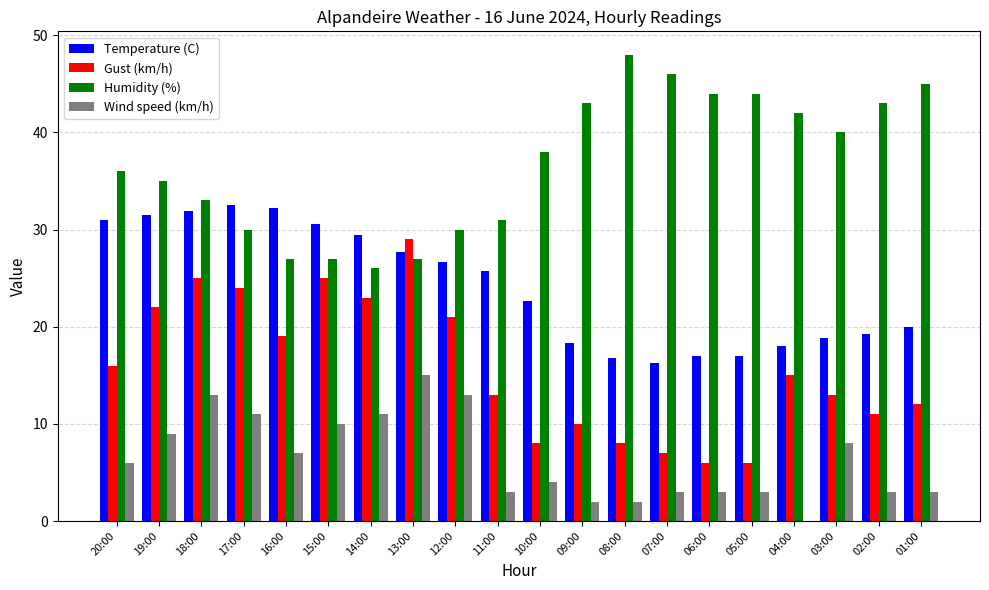

What is the highest value of the Temperature (C) series?

32.5